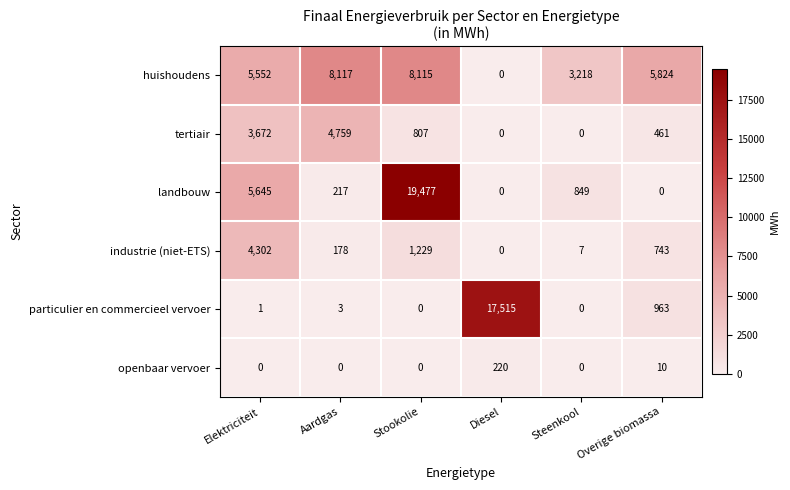

How many distinct data groups are displayed?

6